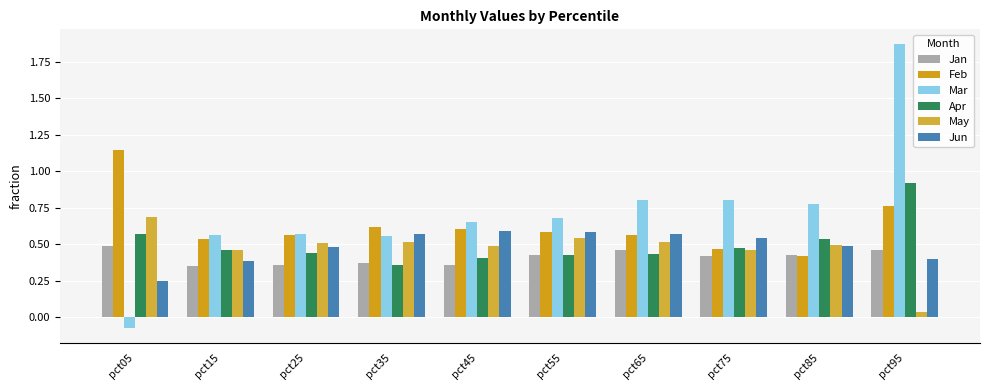

Between pct25 and pct65, which is larger?

pct65